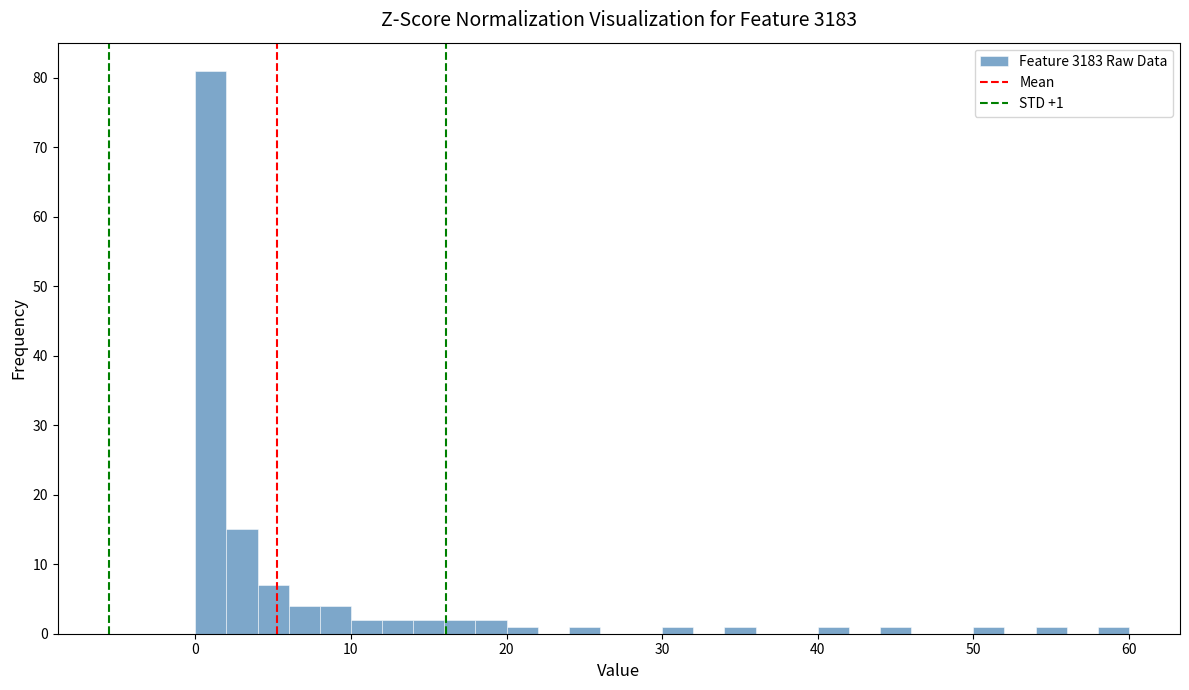

Read against the x-axis, roughly where is the centre of the tallest bar?

1